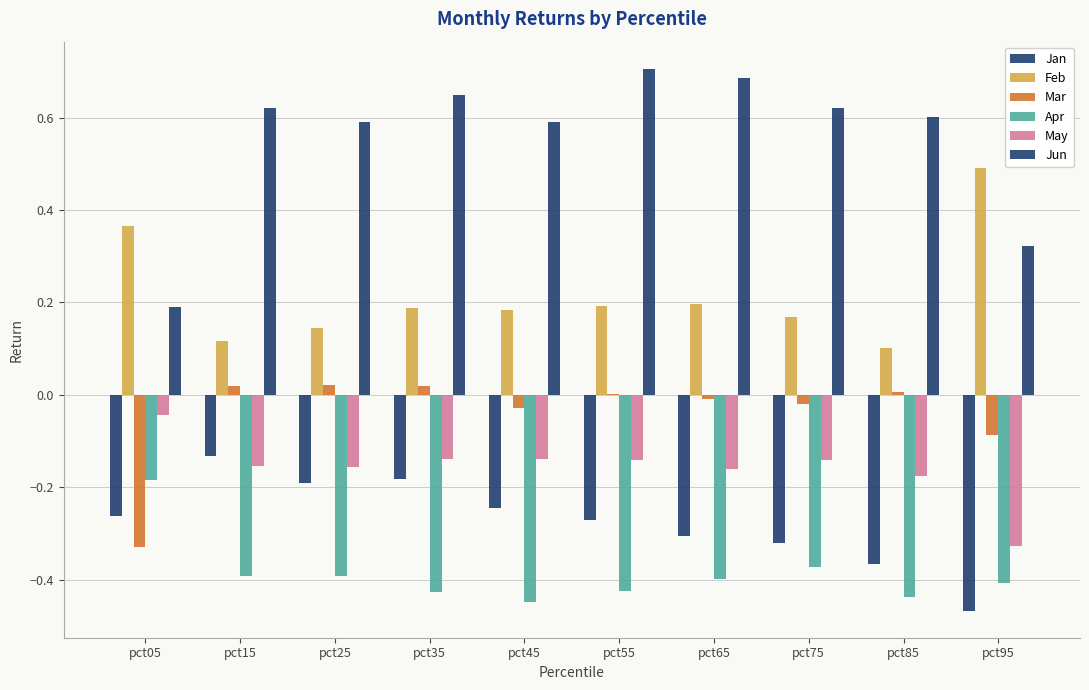

At which label is Mar closest to 0?

pct55